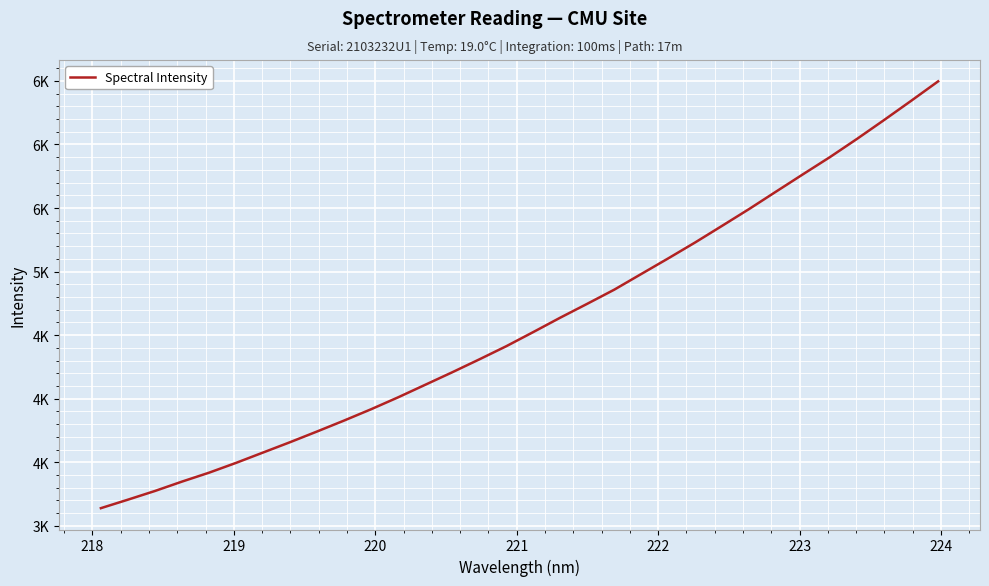

Reading left to right, extract all data points from this chart.

3139.3	3206.1	3274.5	3348.2	3418.3	3495.5	3577.0	3658.4	3742.6	3828.6	3917.7	4011.4	4109.7	4208.2	4309.3	4413.0	4524.5	4637.6	4746.9	4857.9	4981.2	5104.2	5229.8	5360.7	5492.8	5630.1	5766.7	5901.9	6044.8	6192.5	6343.2	6496.2